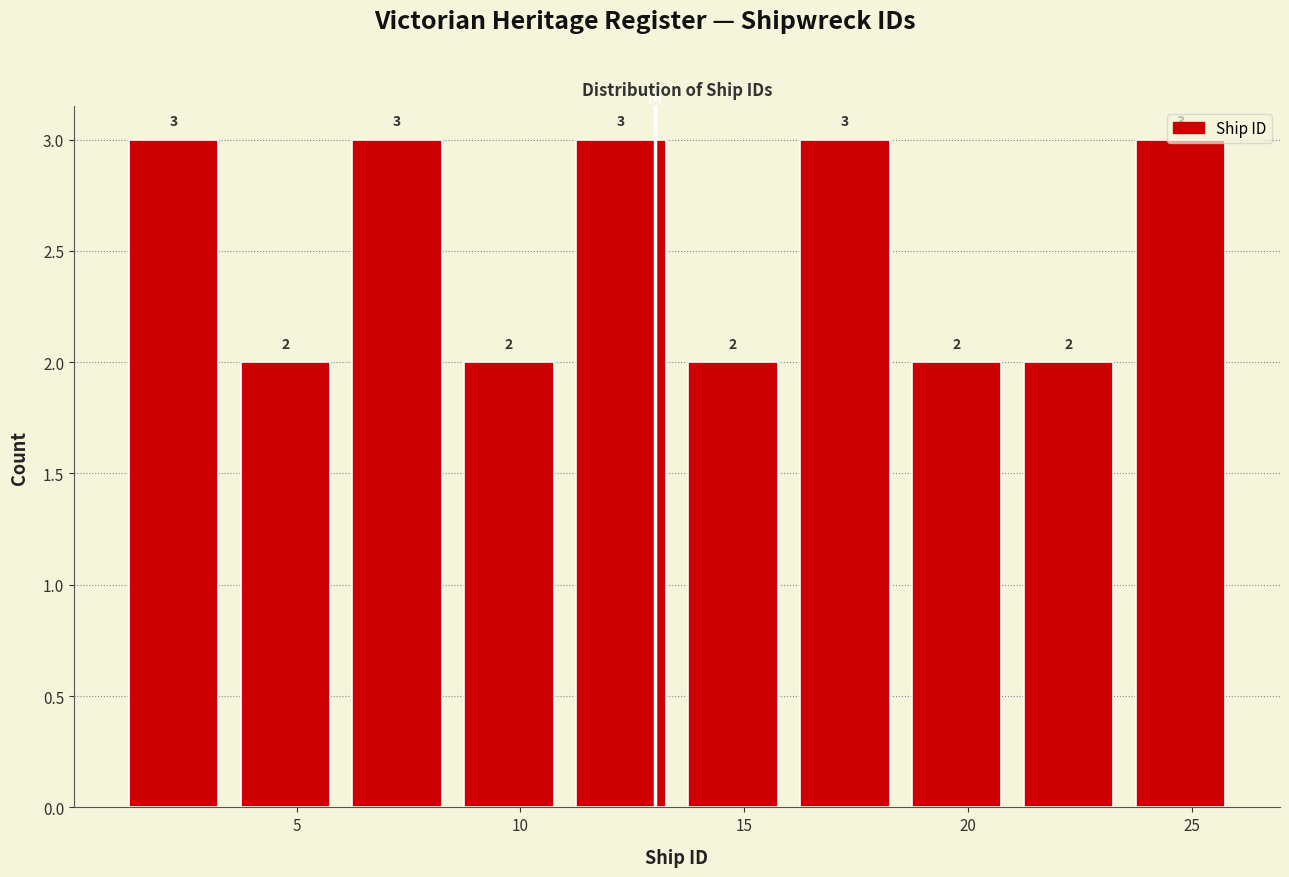

Reading left to right, transcribe this chart: for each bar, give the range it covers on the x-axis and its height.

1.0 to 3.5: 3
3.5 to 6.0: 2
6.0 to 8.5: 3
8.5 to 11.0: 2
11.0 to 13.5: 3
13.5 to 16.0: 2
16.0 to 18.5: 3
18.5 to 21.0: 2
21.0 to 23.5: 2
23.5 to 26.0: 3